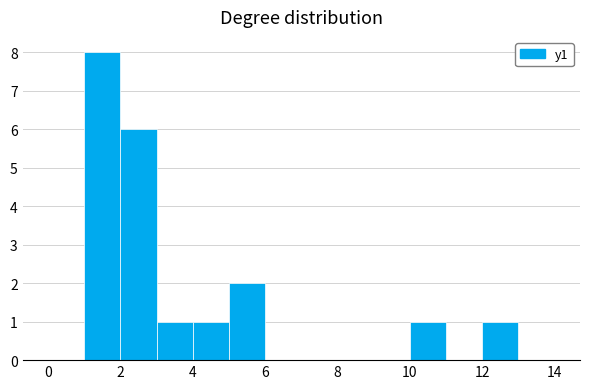

Reading left to right, transcribe this chart: for each bar, give the range it covers on the x-axis and its height. The values are not printed on the chart, so give them approximately, as read against the axis.

0 to 1: 0
1 to 2: 8
2 to 3: 6
3 to 4: 1
4 to 5: 1
5 to 6: 2
6 to 7: 0
7 to 8: 0
8 to 9: 0
9 to 10: 0
10 to 11: 1
11 to 12: 0
12 to 13: 1
13 to 14: 0